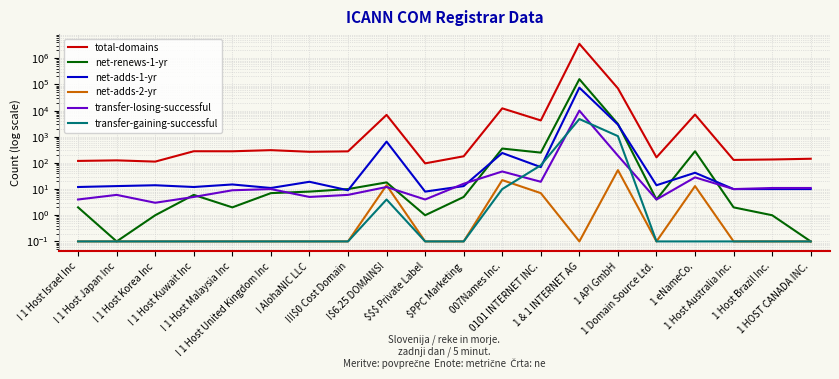

What is the sum of all net-renews-1-yr values?

161951.2